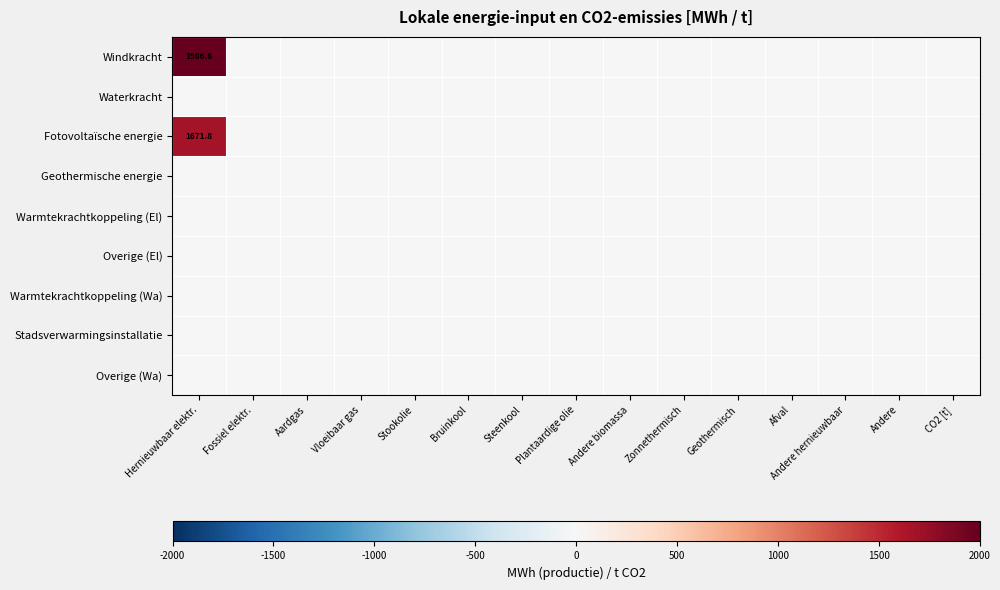

At how many categories does at least one series exceed 1970?

1